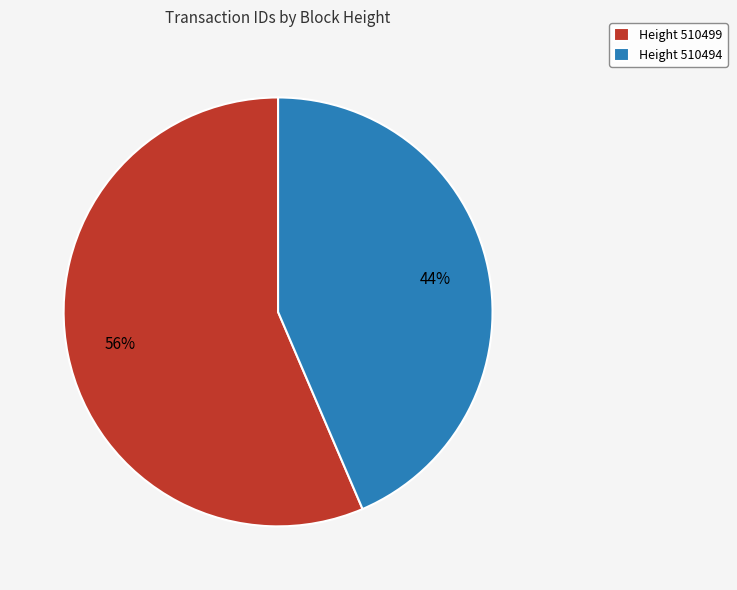

To the nearest percent, what is the combined percentage of Height 510494 and Height 510499?

100%